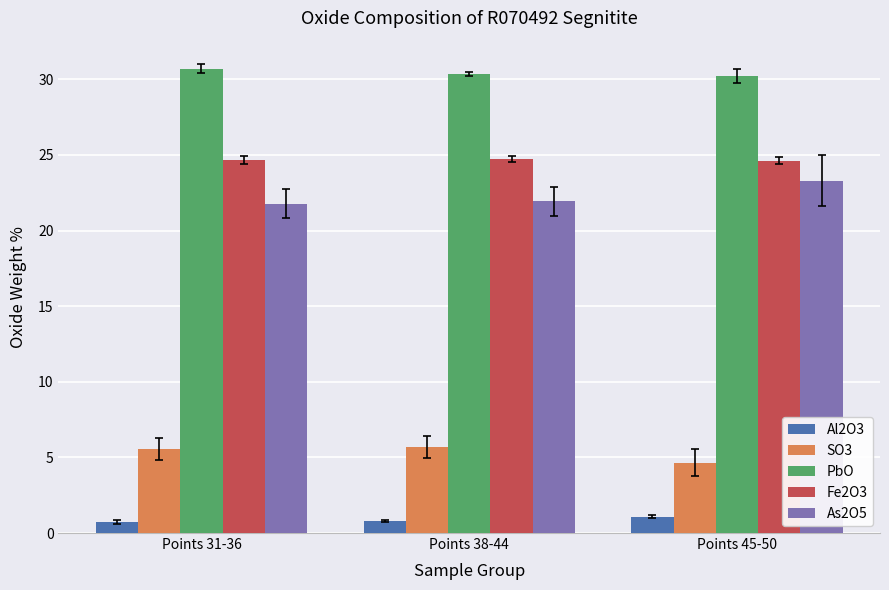

How many values in the SO3 series exceed 5?

2